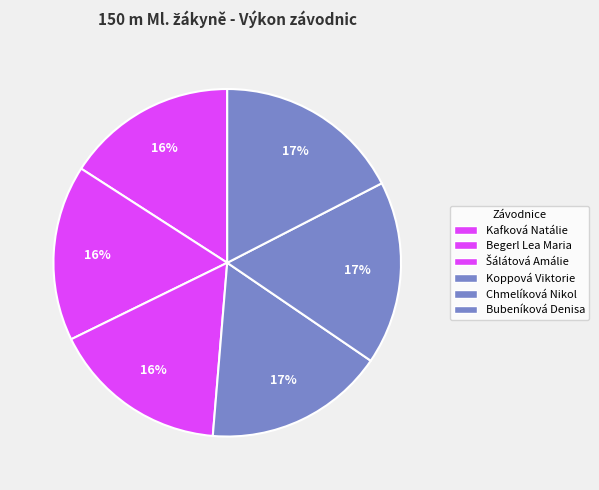

The Chmelíková Nikol slice represents 17% of the pie. True or false?

True